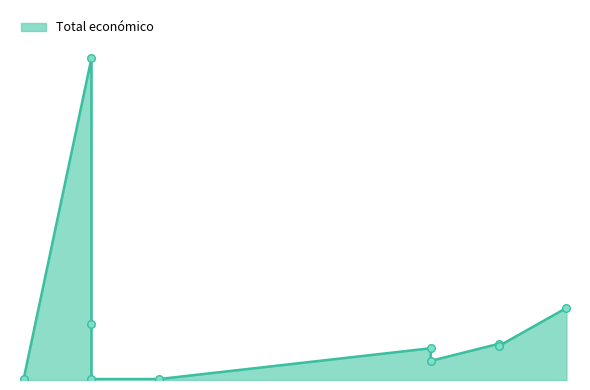

What is the change in value from 2024 to 2017?

-587173